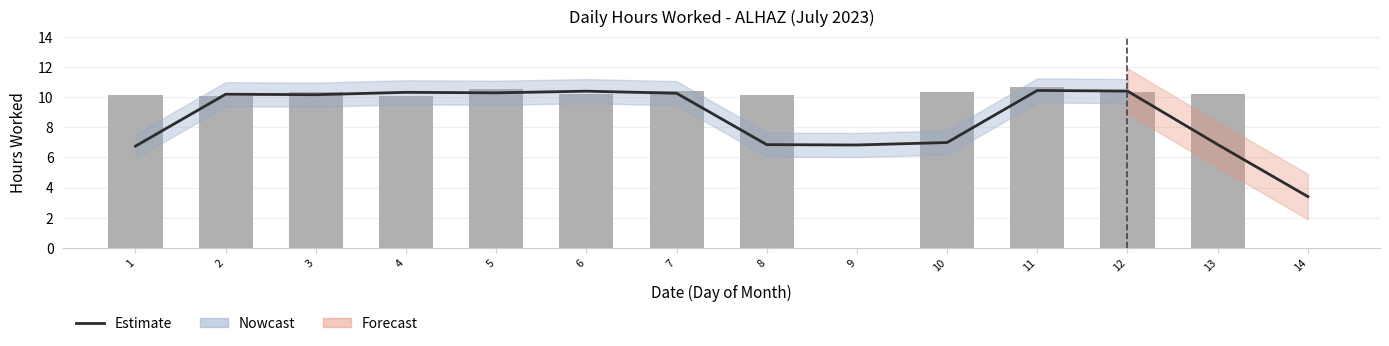

The value of Daily Hours at 9 is 5.3. True or false?

False